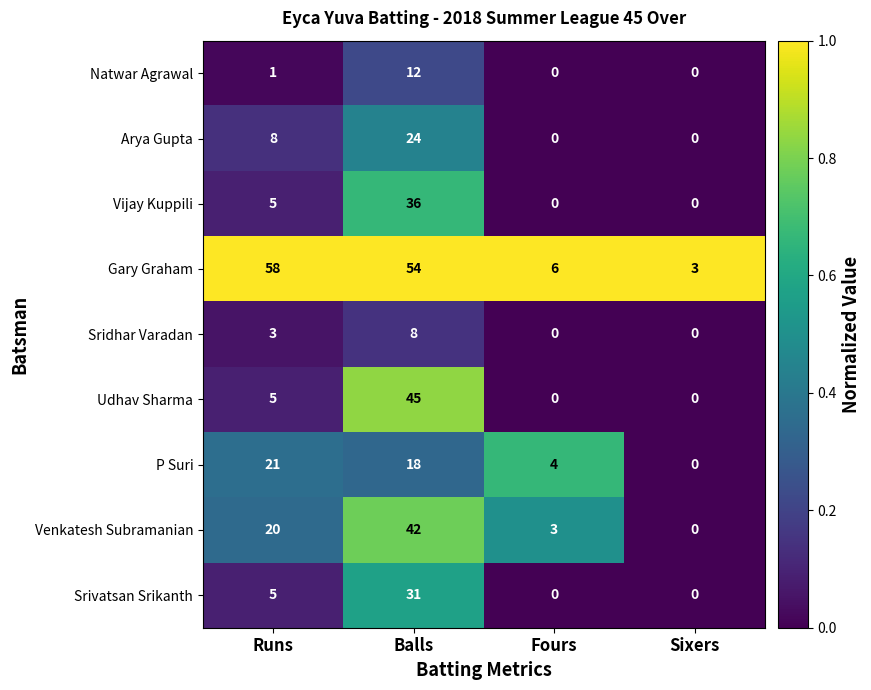

The Udhav Sharma series shows 15 at Fours. True or false?

False